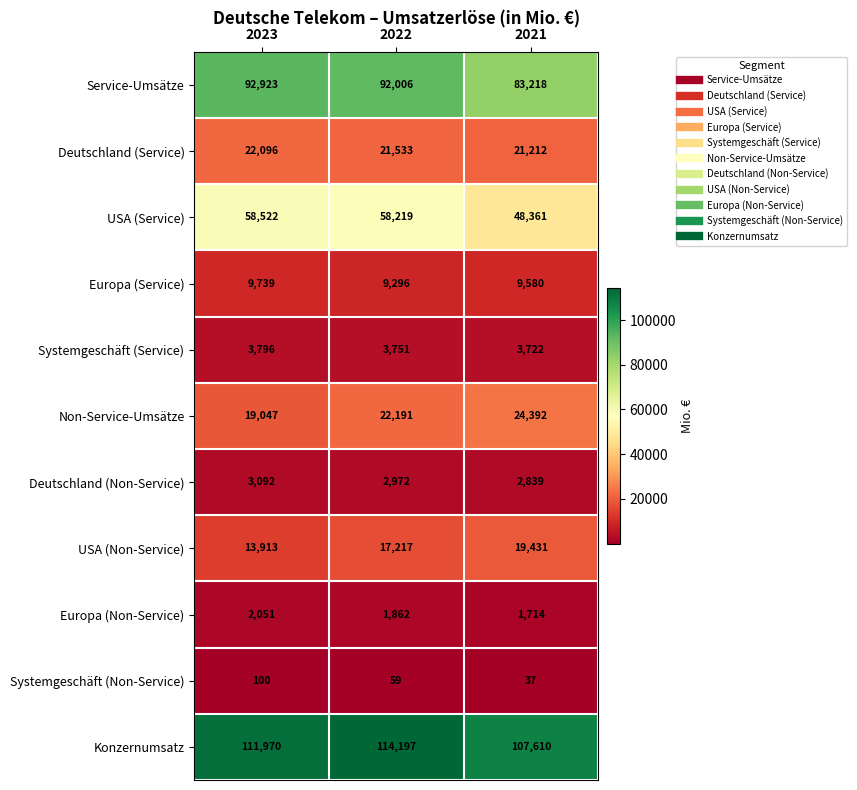

What is the sum of the USA (Non-Service) values at 2022 and 2023?

31130